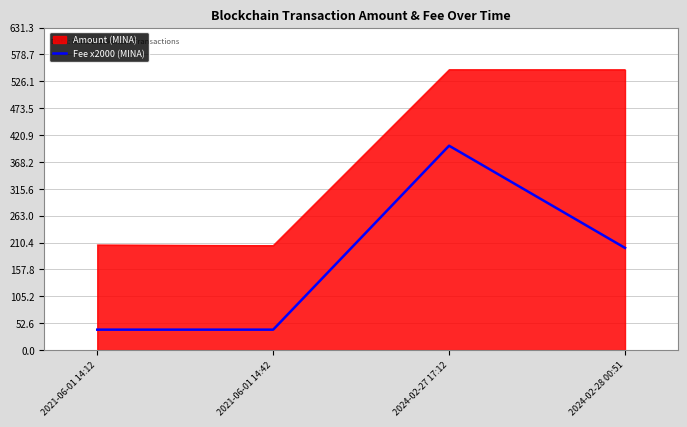

At 2021-06-01 14:12, list the series in order from largest to smallest.

Amount (MINA), Fee x2000 (MINA)